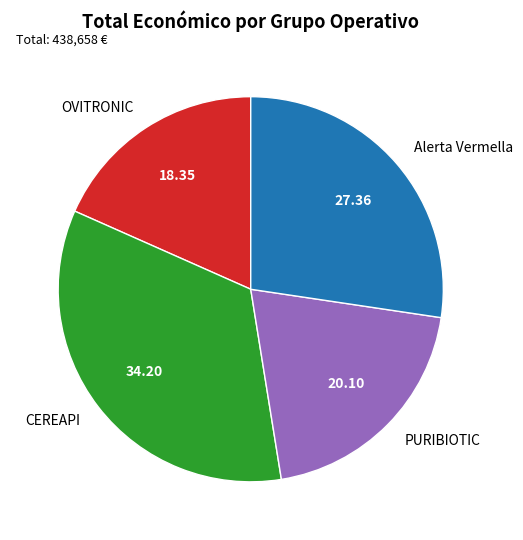

Combined, do PURIBIOTIC and OVITRONIC account for over 50%?

No